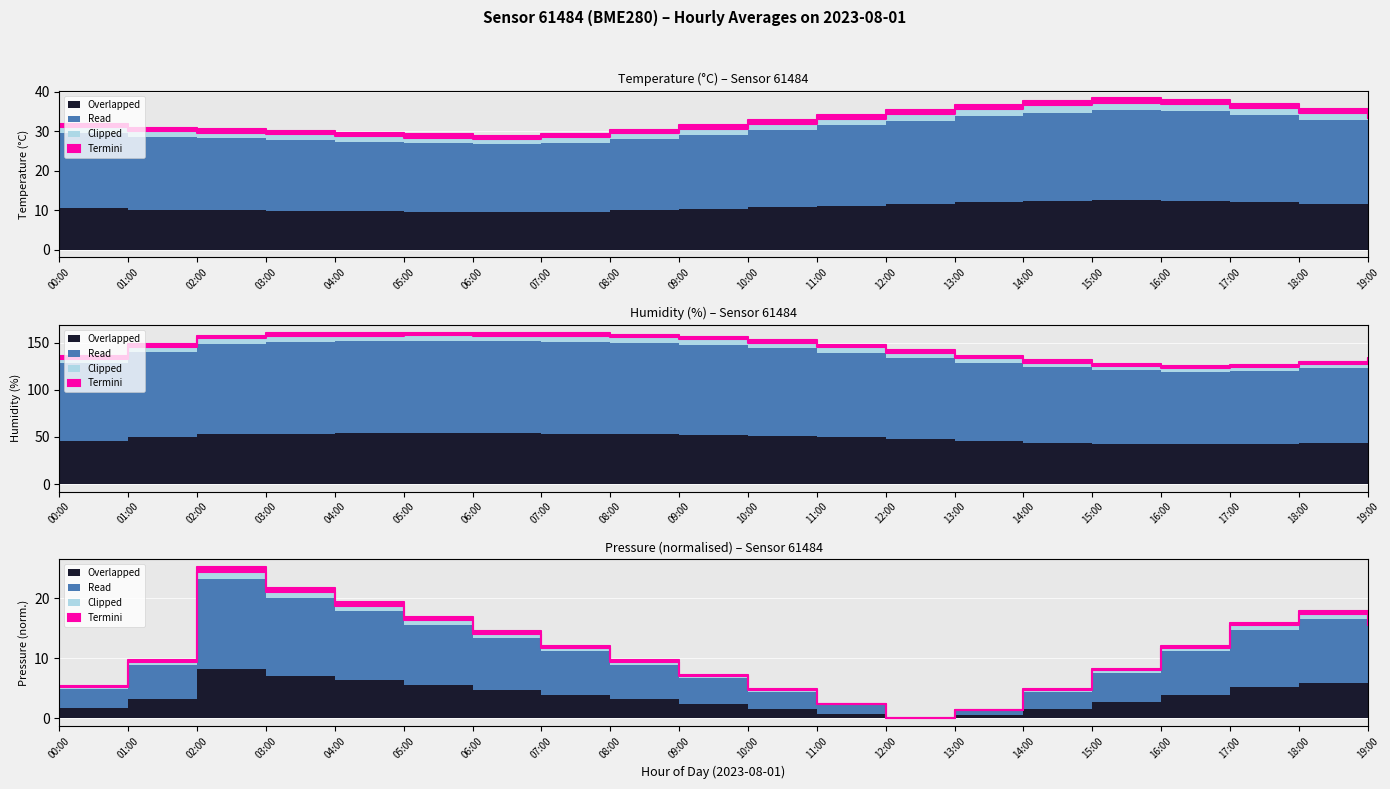

True or false: humidity and pressure_norm cross at least once.

False